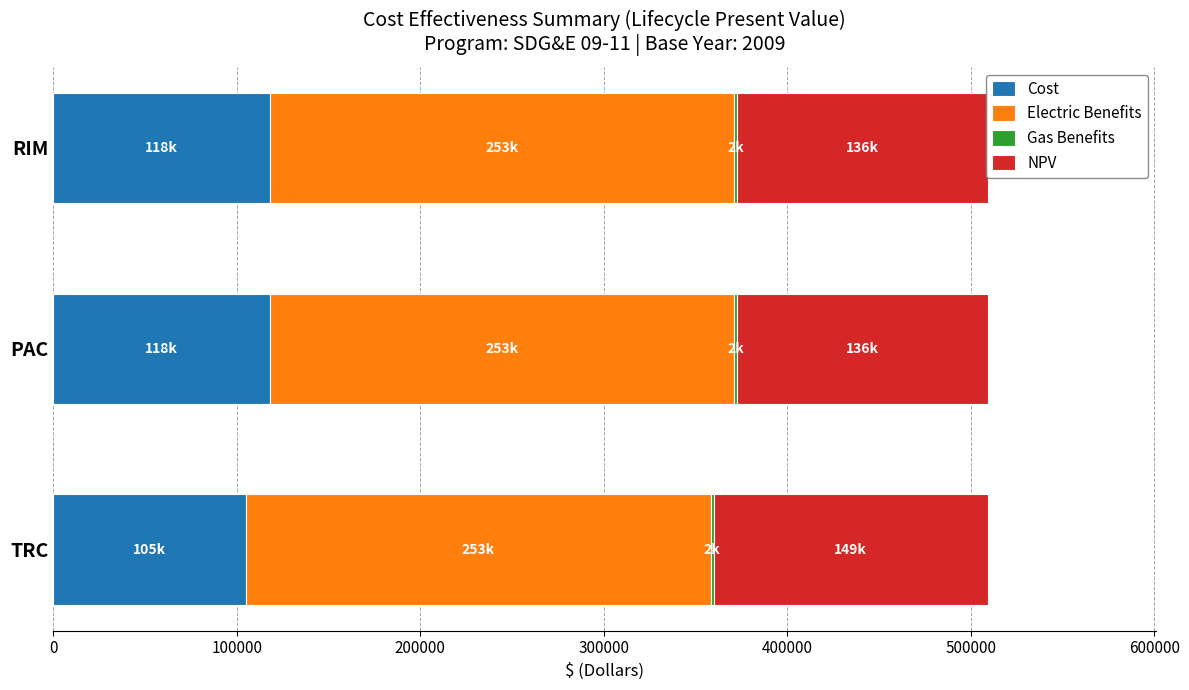

The NPV series shows 84057.8 at TRC. True or false?

False